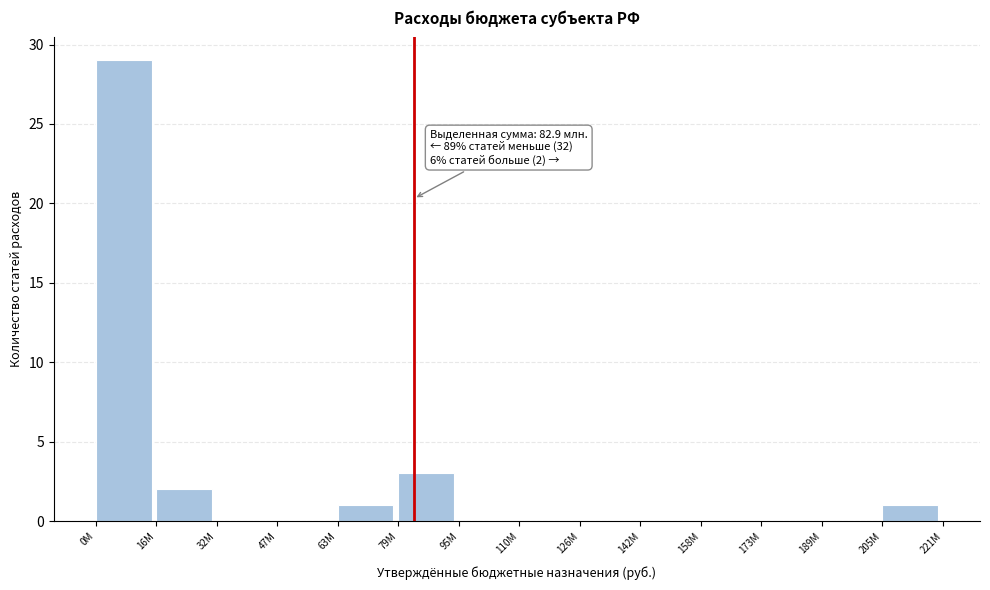

Reading left to right, transcribe all the data shown in this chart.

0М=29	16М=2	32М=0	47М=0	63М=1	79М=3	95М=0	110М=0	126М=0	142М=0	158М=0	173М=0	189М=0	205М=1